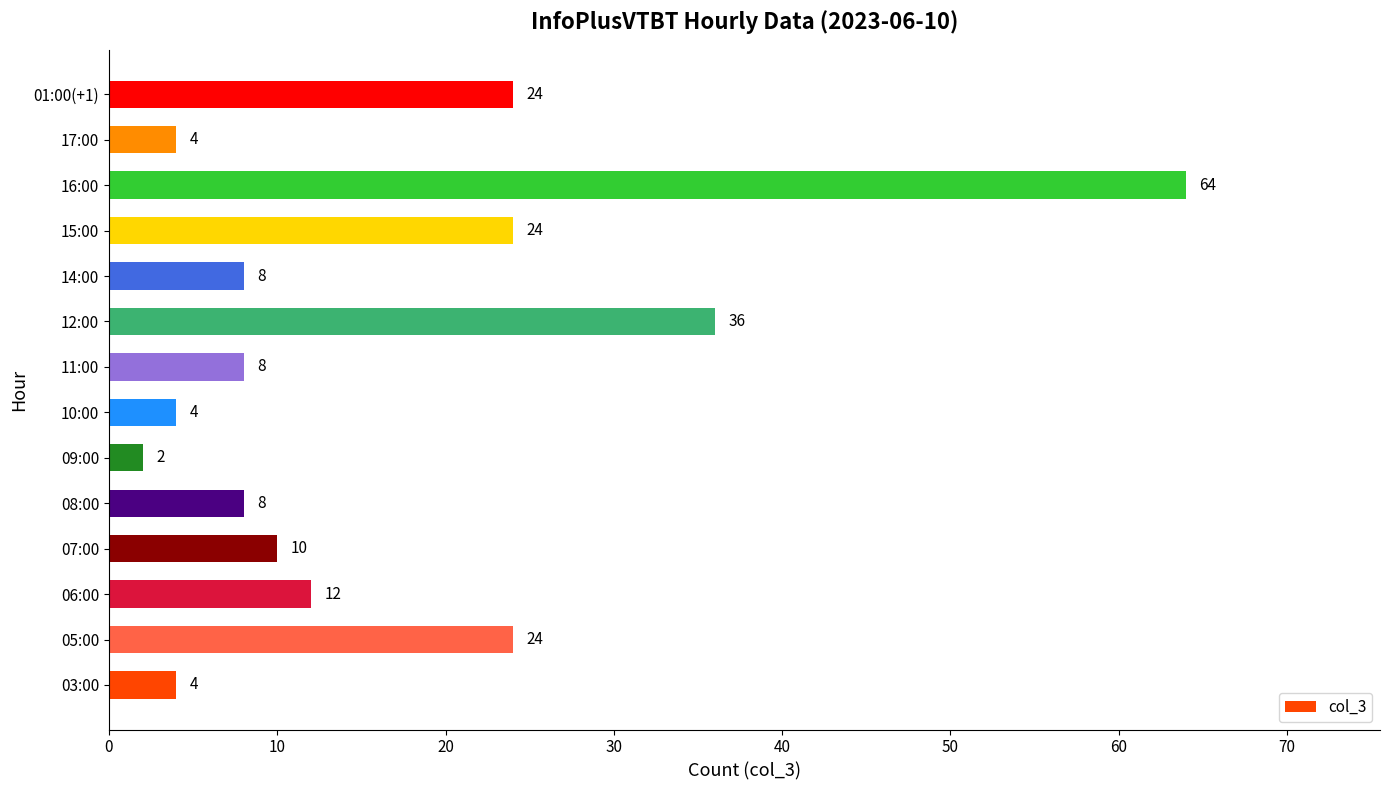

What is the average value?

17